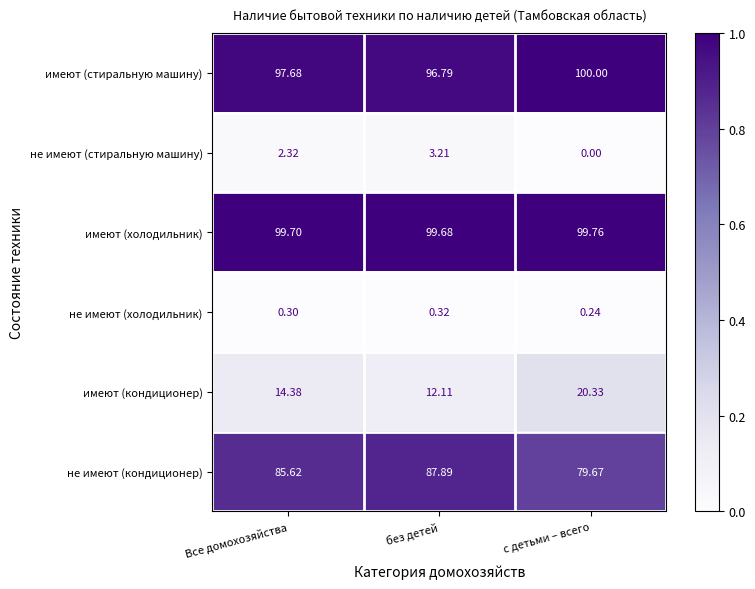

List the series in order of their peak value, highest first.

имеют (стиральную машину), имеют (холодильник), не имеют (кондиционер), имеют (кондиционер), не имеют (стиральную машину), не имеют (холодильник)